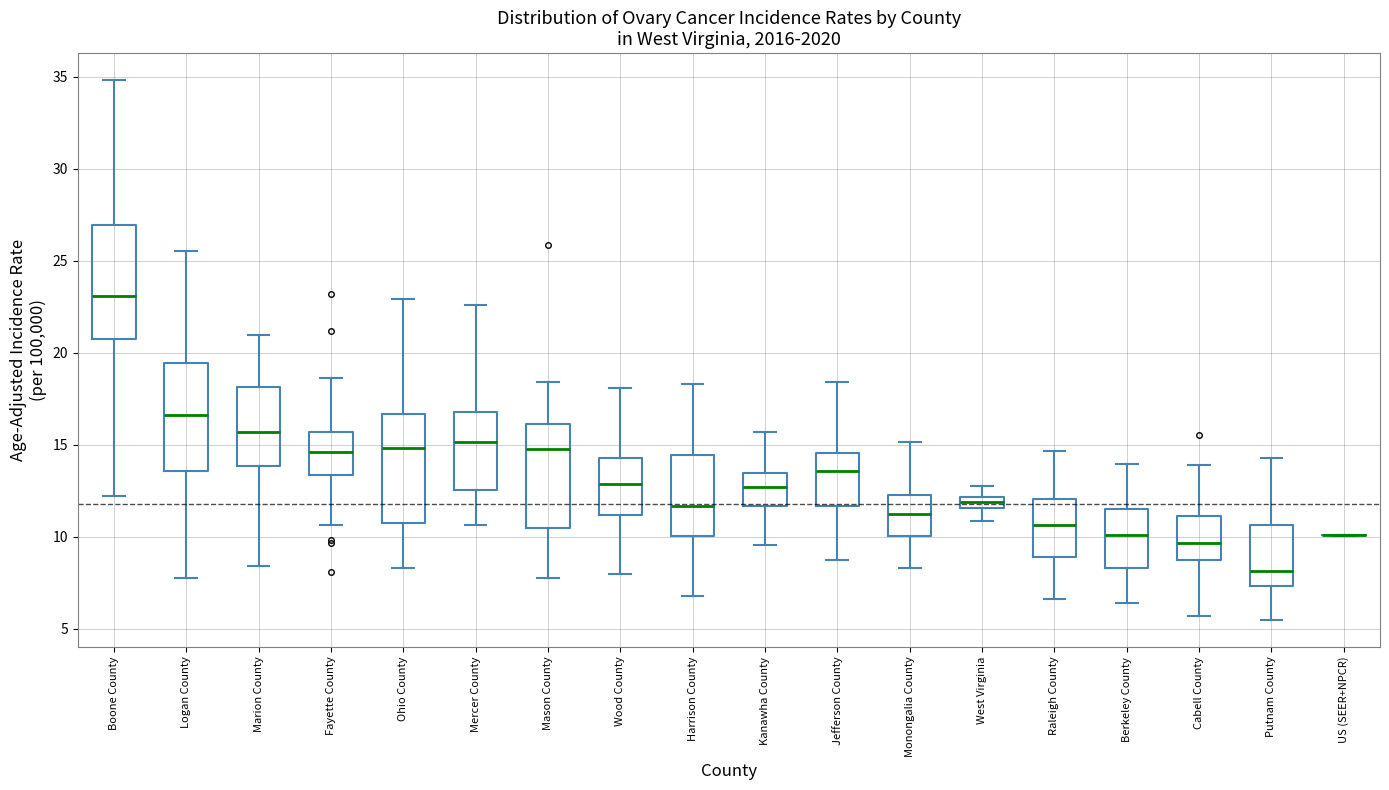

Where is the lower edge of the box for Putnam County on the y-axis? The values are not printed on the chart, so give them approximately, as read against the axis.

7.5